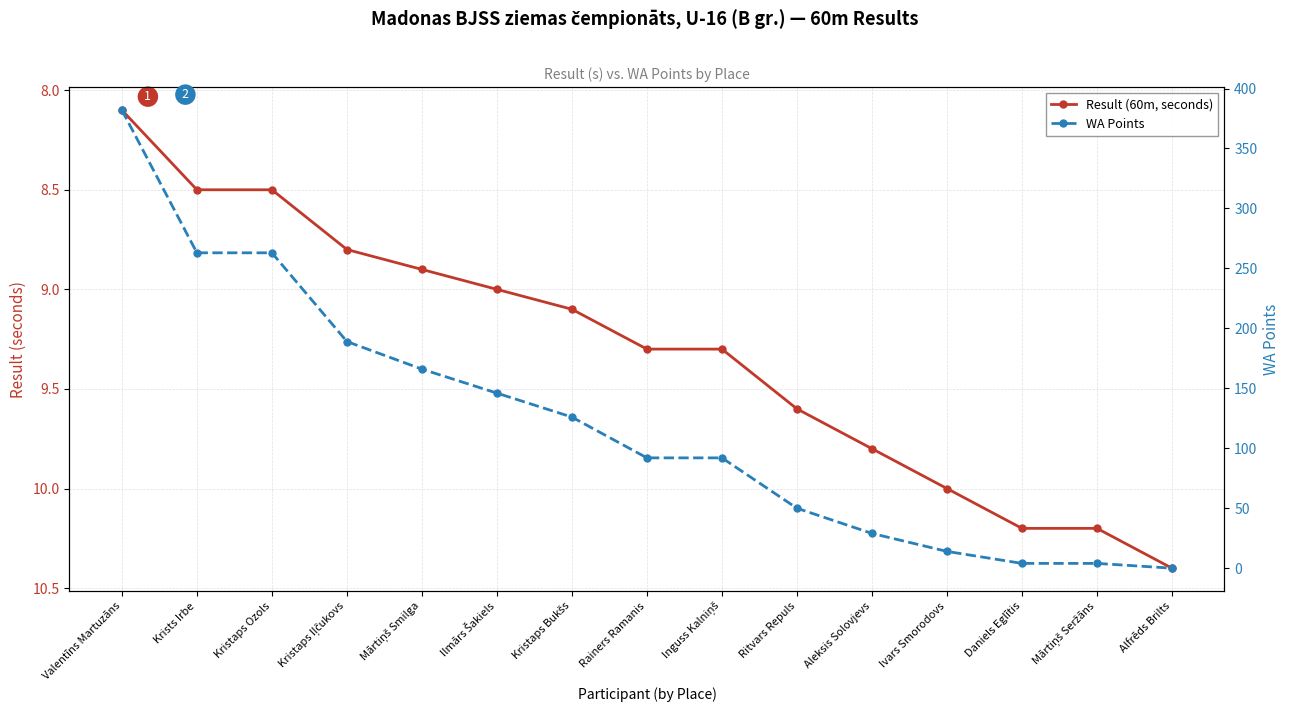

What is the label of the 7th point from the left?

Kristaps Bukšs